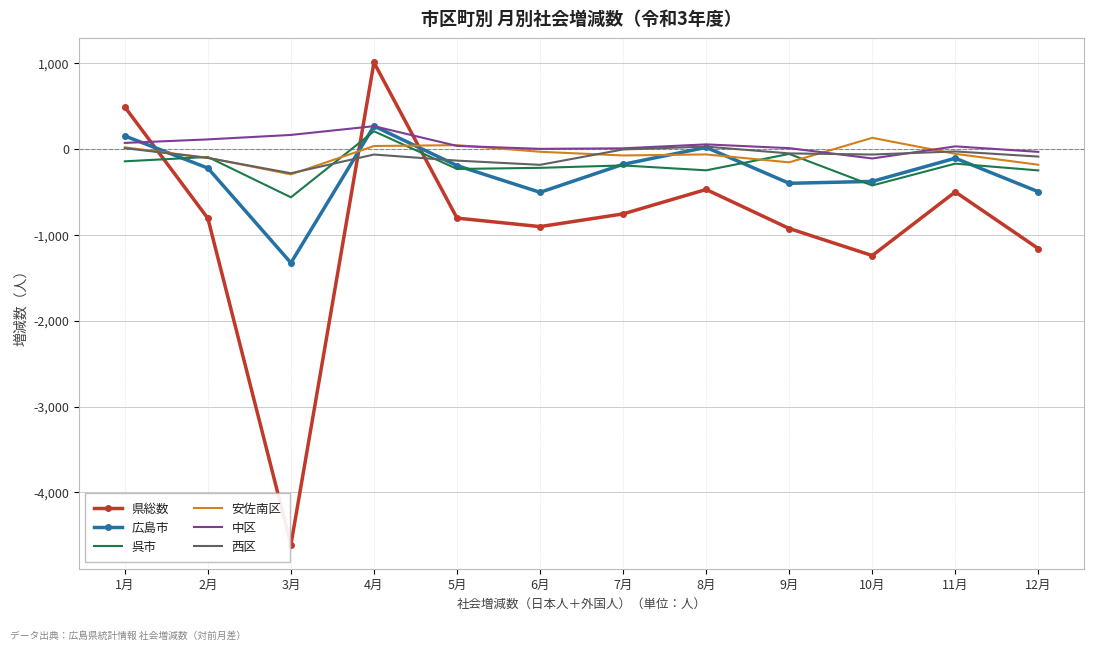

Where does the 広島市 series first go above -196?

1月